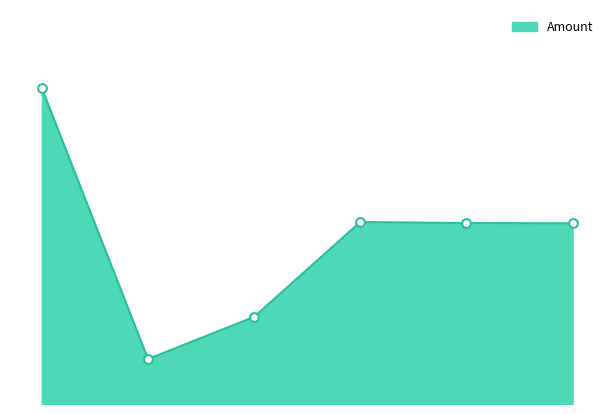

How many lines are shown in the chart?

1